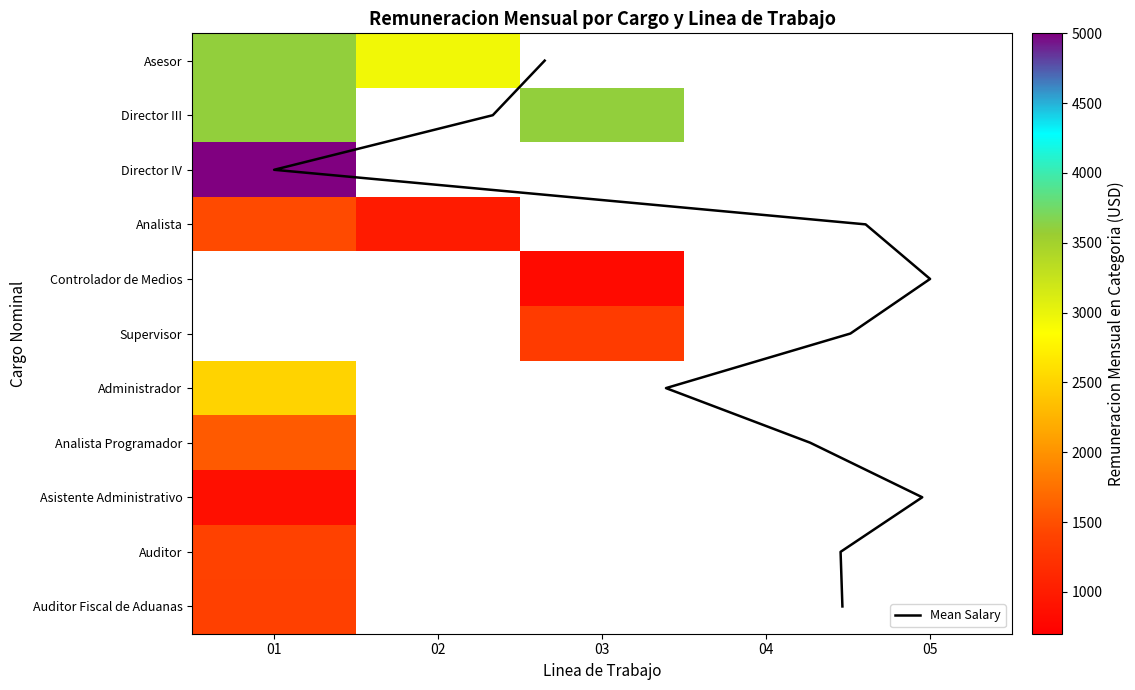

At how many categories does at least one series exceed 1773?

3